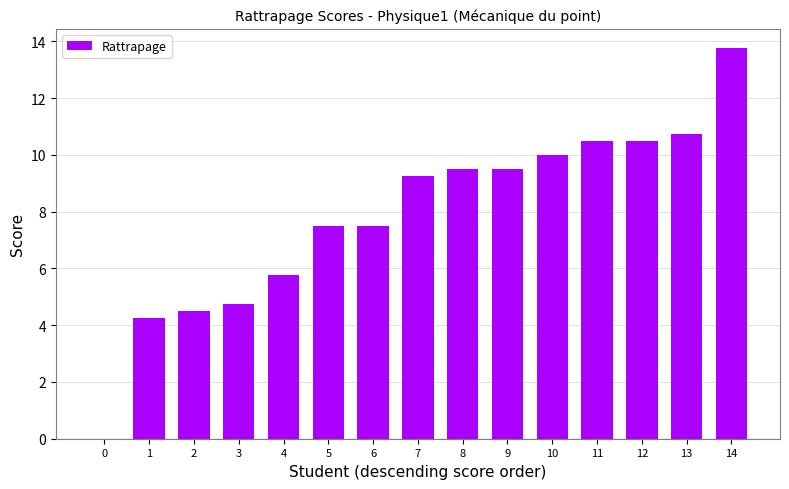

Are the bars horizontal?

No